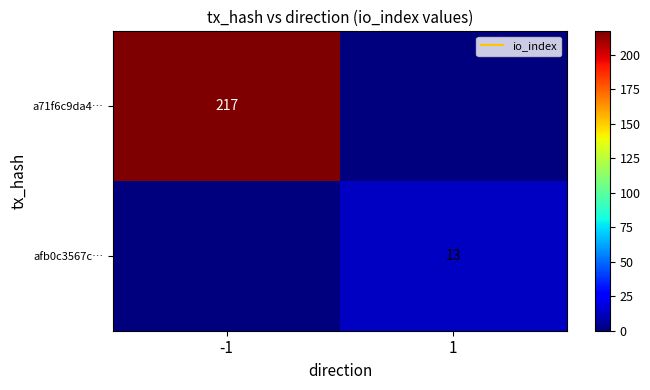

What is the total value across all series at 1?

13